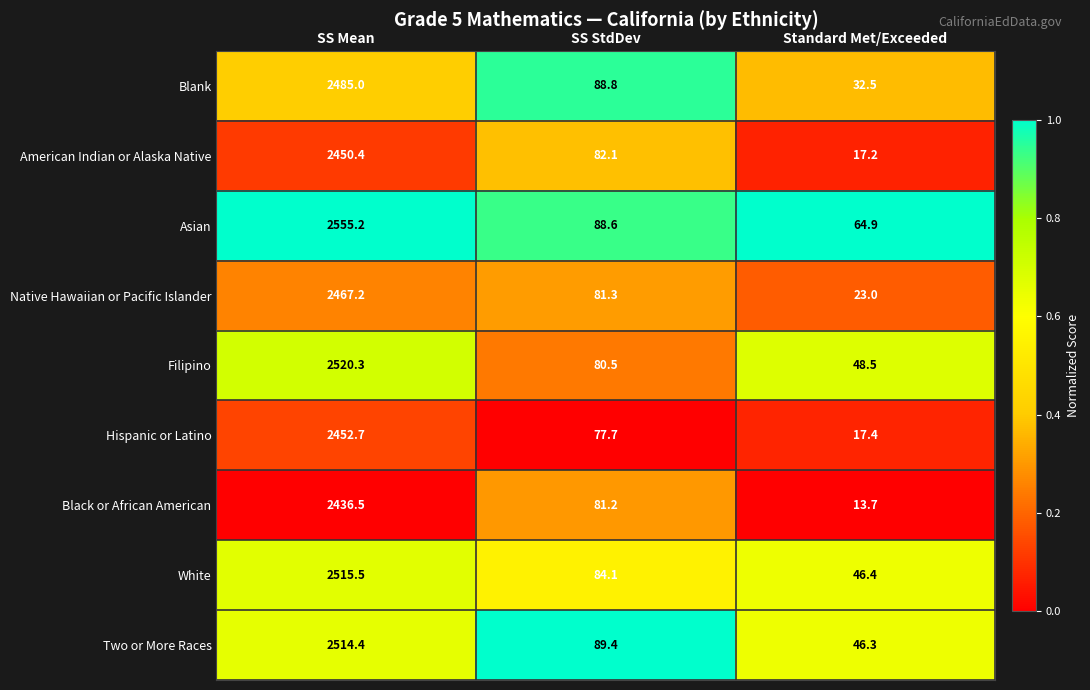

True or false: Hispanic or Latino has a value of 2452.7 at SS Mean.

True